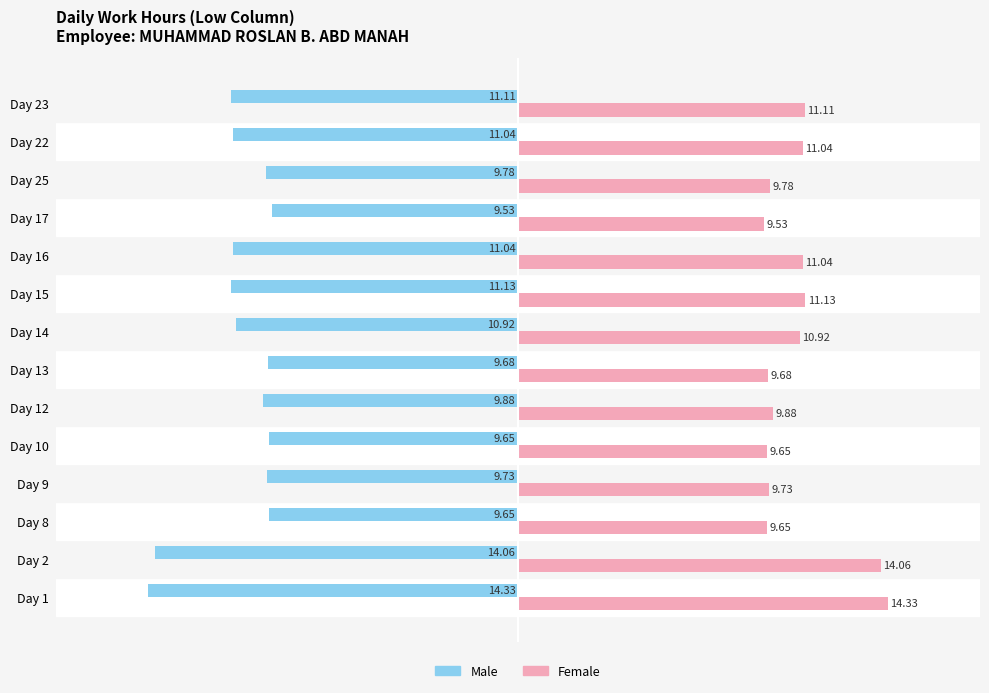

What is the average value of the Female series?

10.8